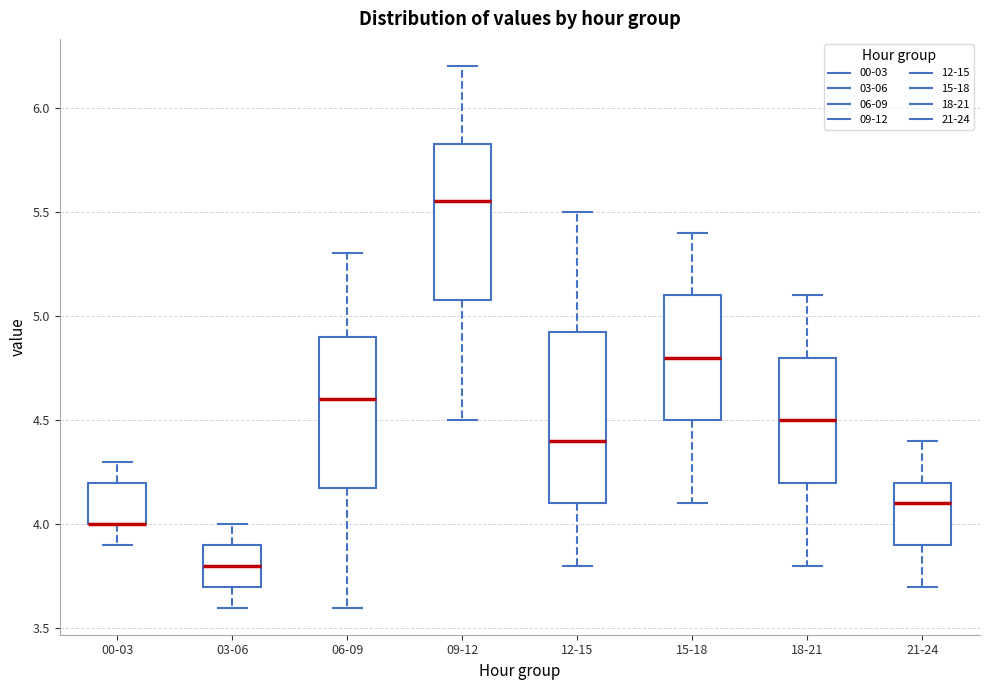

Which box is the tallest, from its lower edge to its upper edge?

12-15